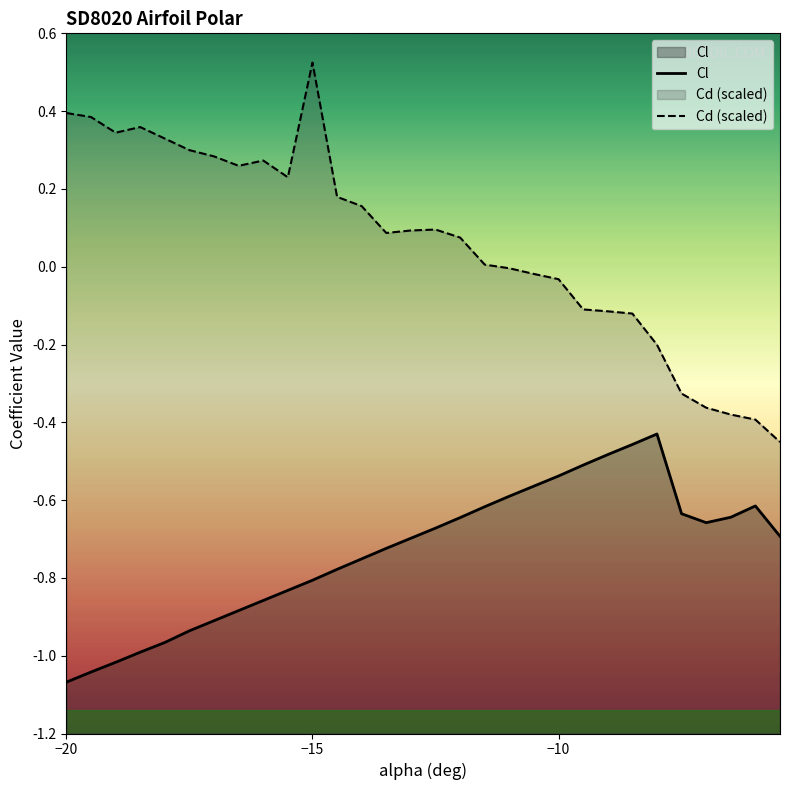

In Cd, how many points are lower than both neighbors (excluding endpoints)?

4